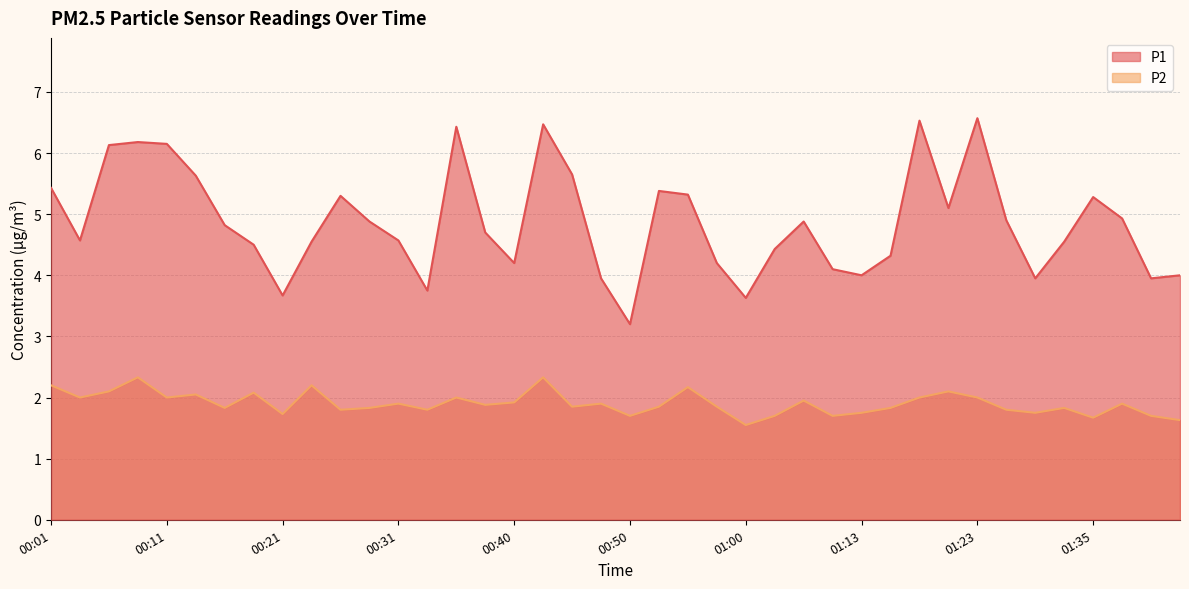

True or false: P1 and P2 cross at least once.

False